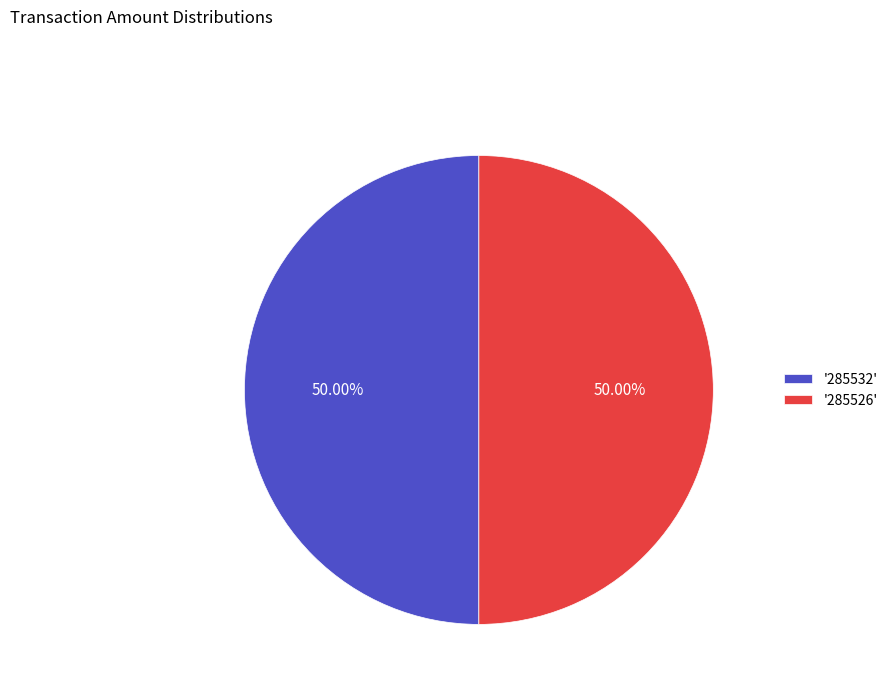

Combined, do '285532' and '285526' account for over 50%?

Yes